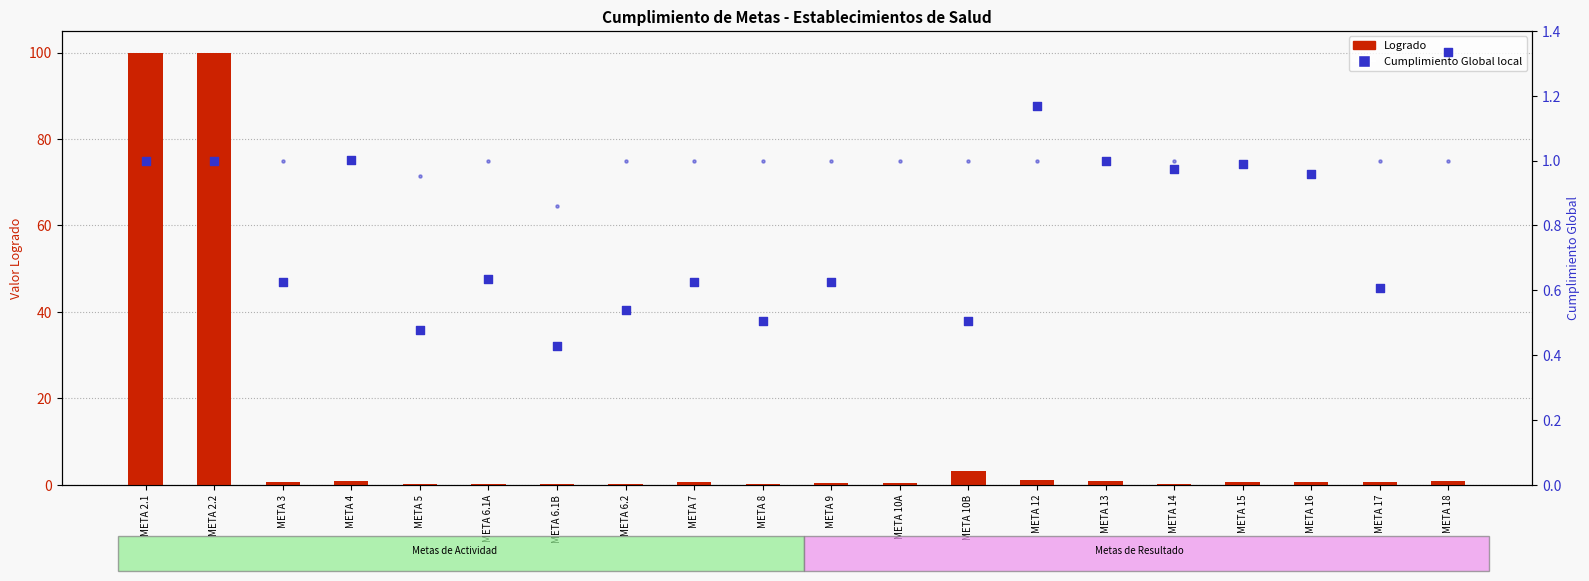

Which series contains the highest Y value?

Logrado